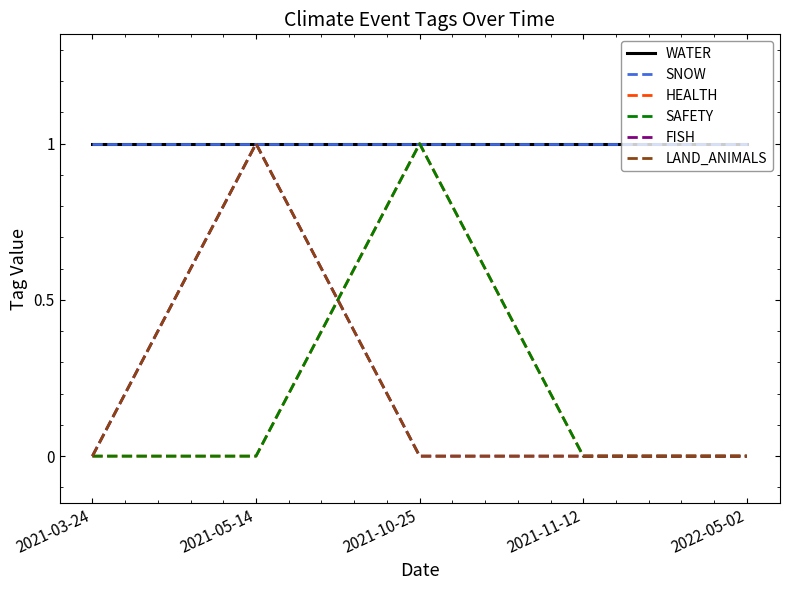

Is this an area chart (filled region under the line)?

No